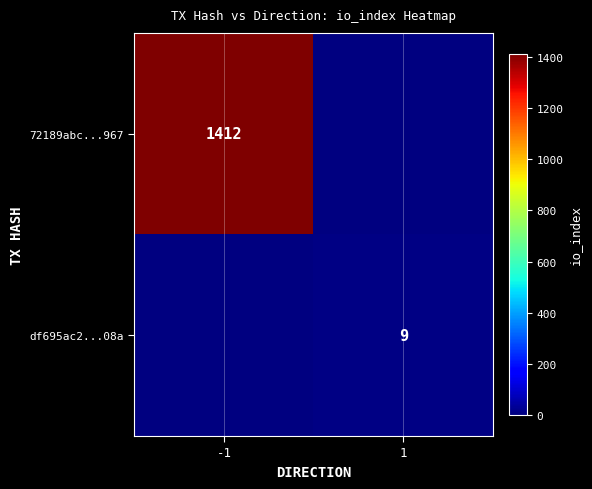

The value of 72189abc...967 at -1 is 665. True or false?

False